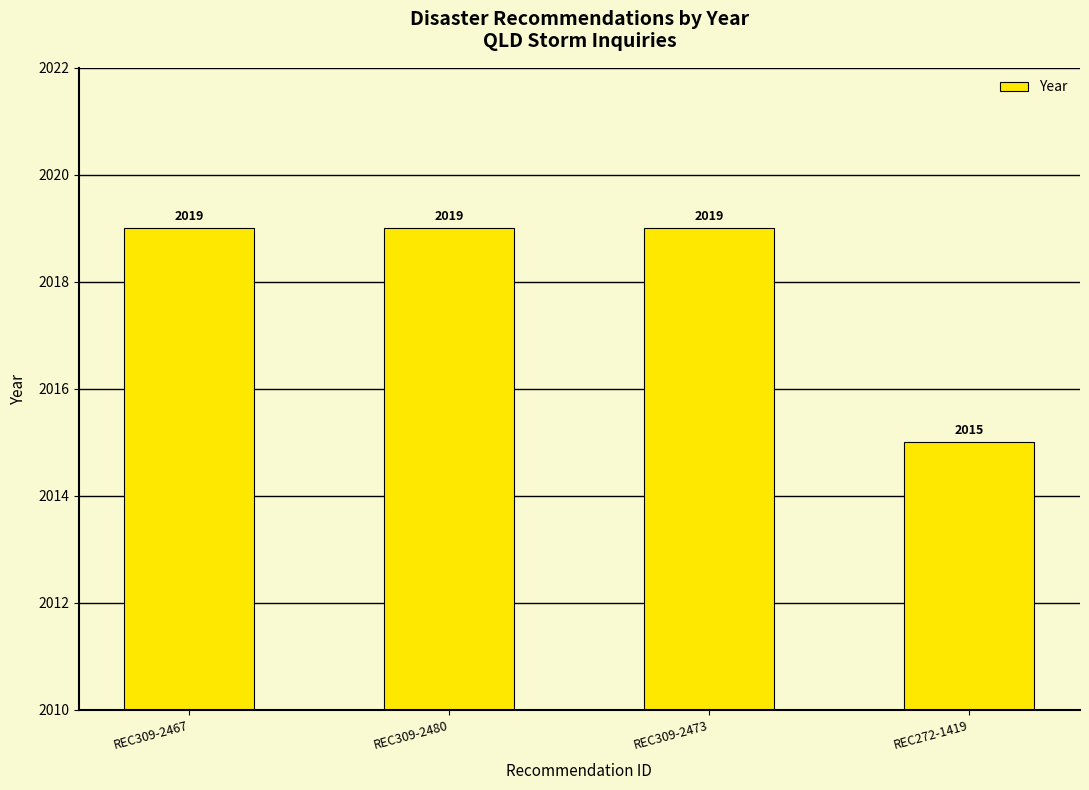

What is the smallest value displayed?

2015